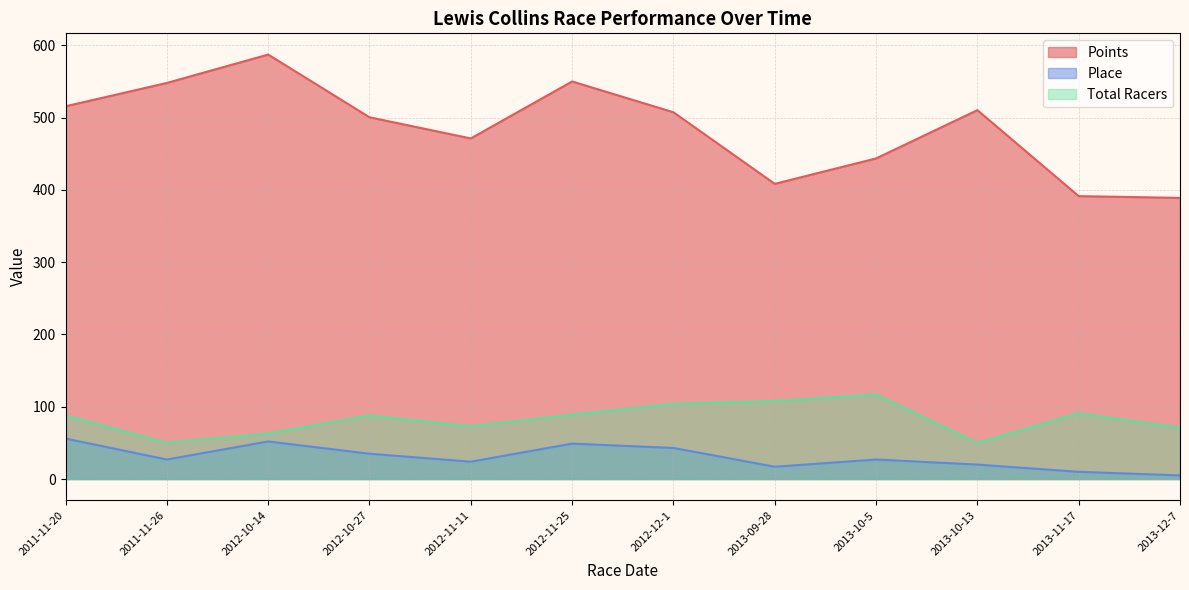

How many lines are shown in the chart?

3